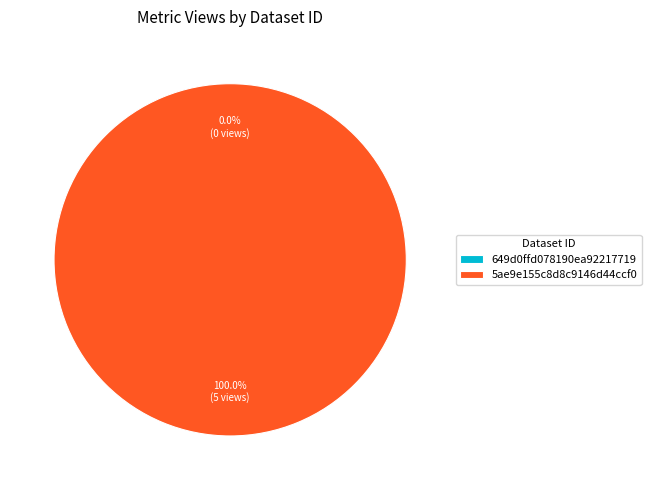

Is there any slice that represents more than half of the pie?

Yes